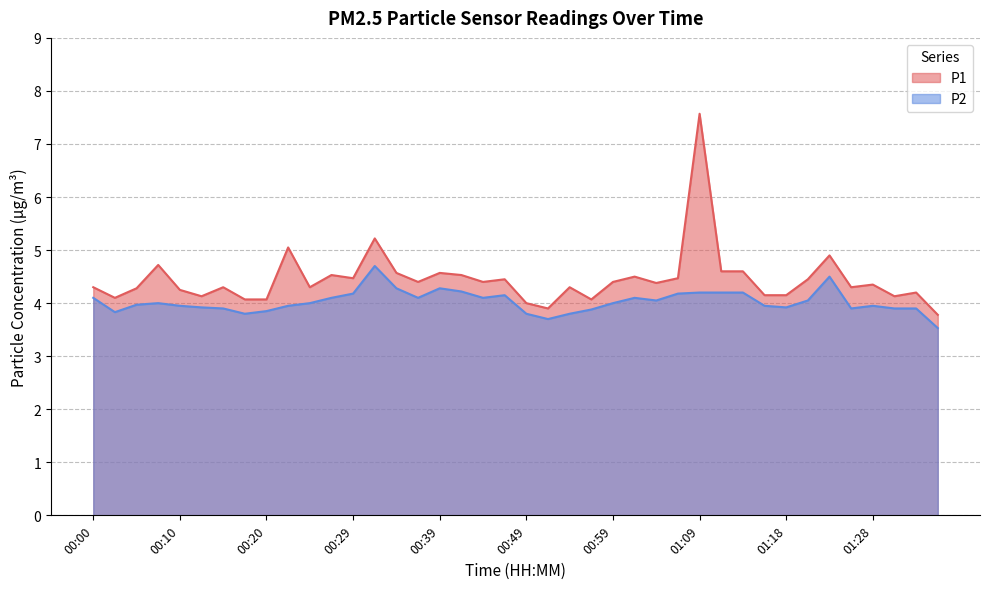

What is the sum of the P1 values at 00:25 and 00:03?

8.4